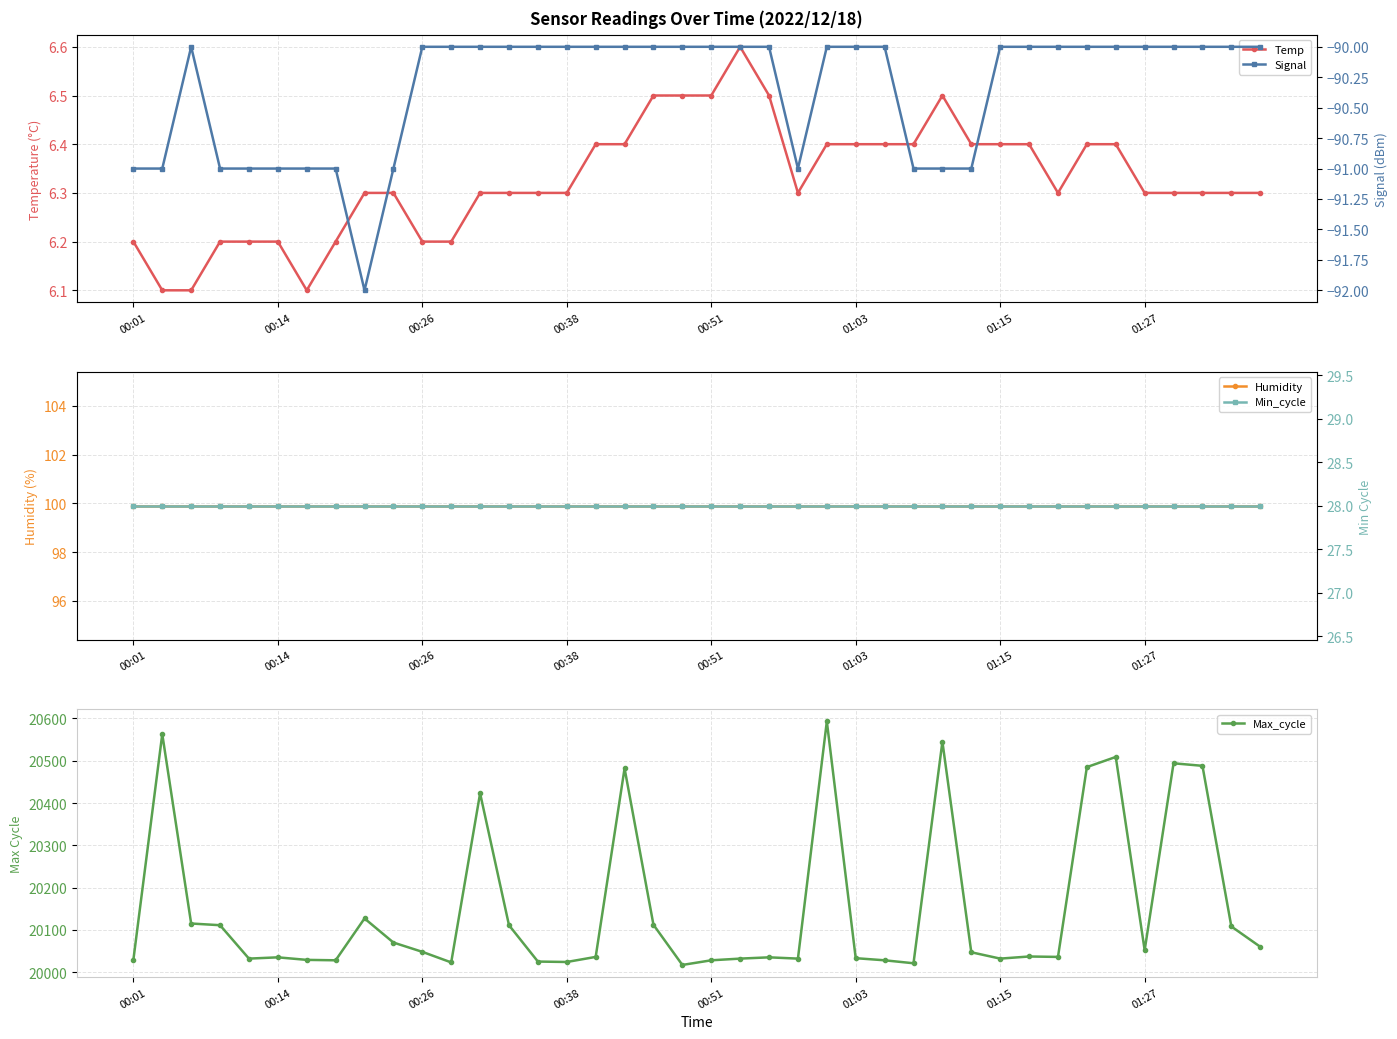

What is the greatest value displayed?

20593.0